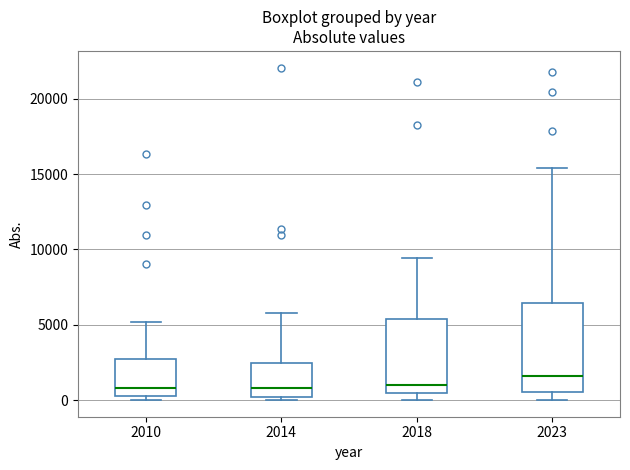

Which box has the highest median line?

2023